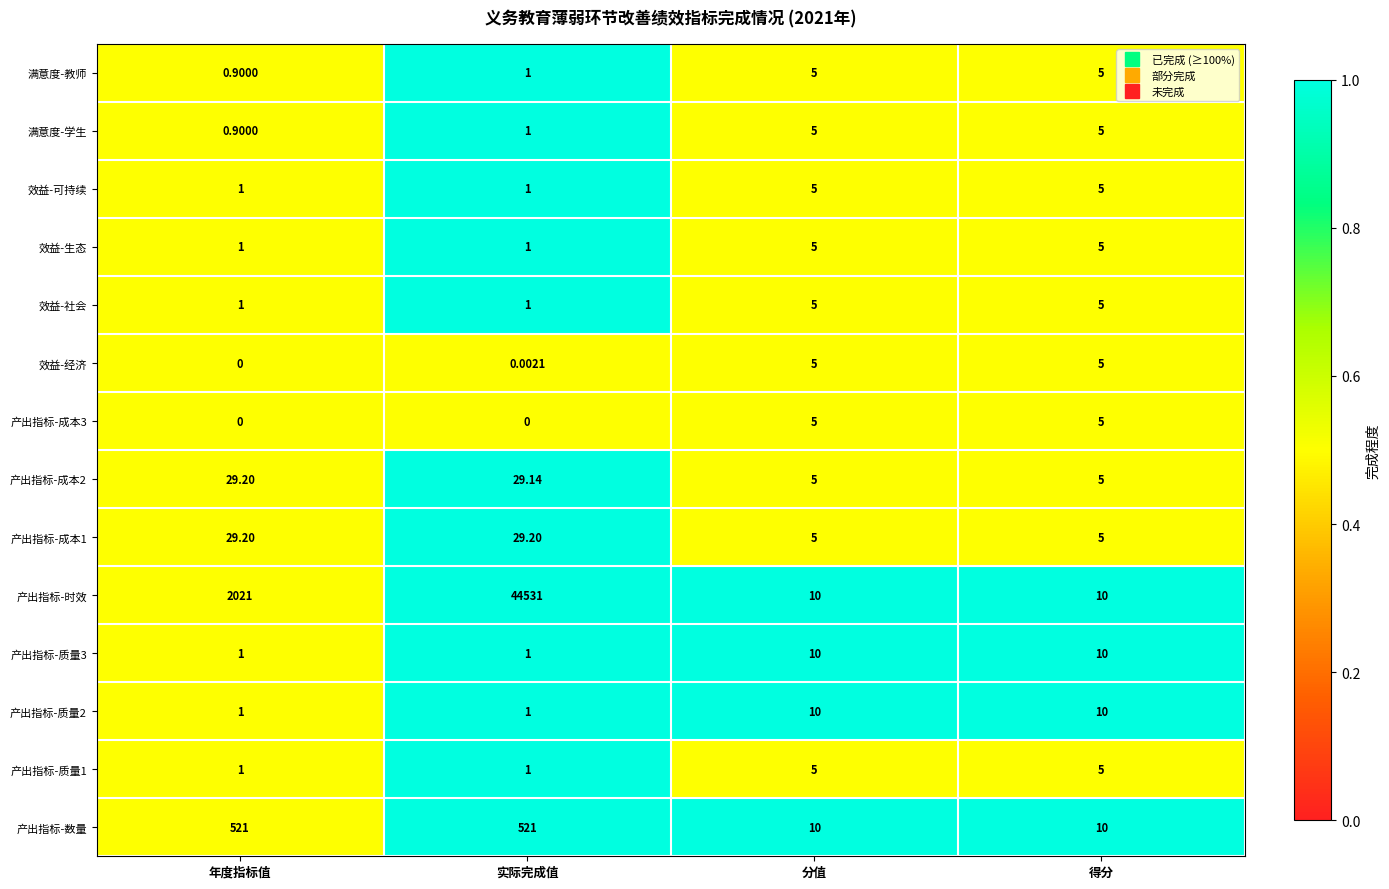

Where is 效益-经济 nearest to the value 2?

实际完成值